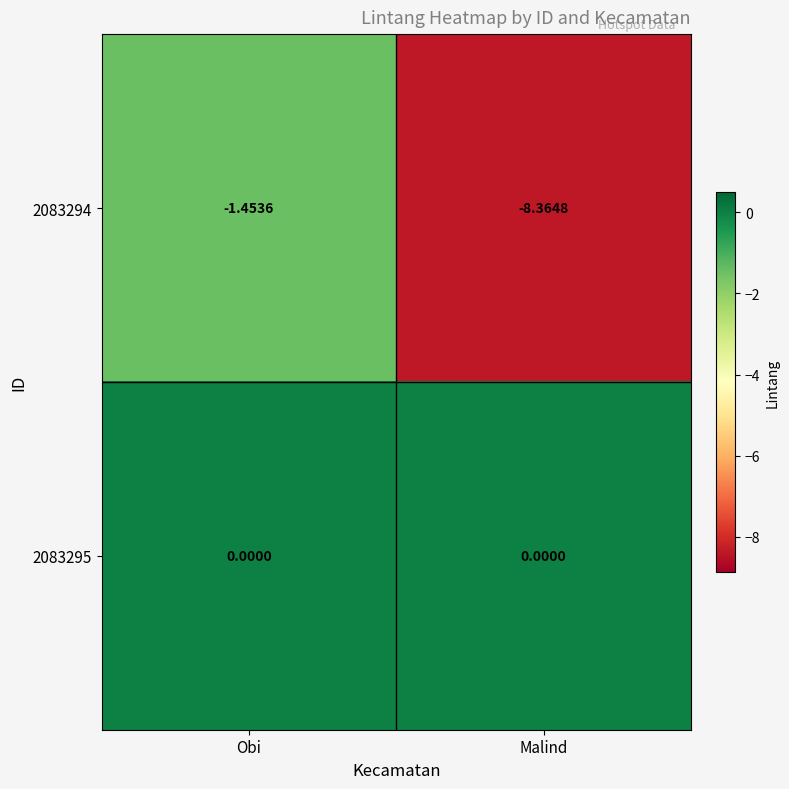

What is the minimum value shown in the chart?

-8.4